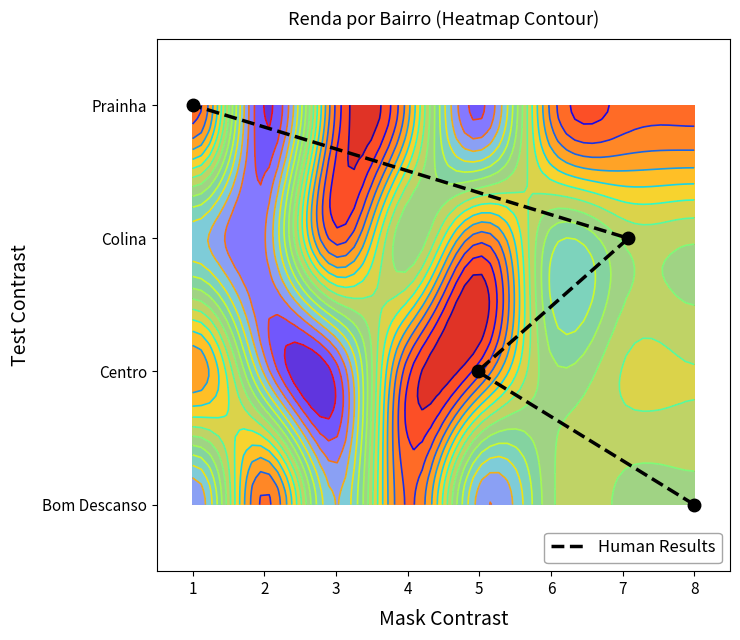

What is the maximum value shown in the chart?

3